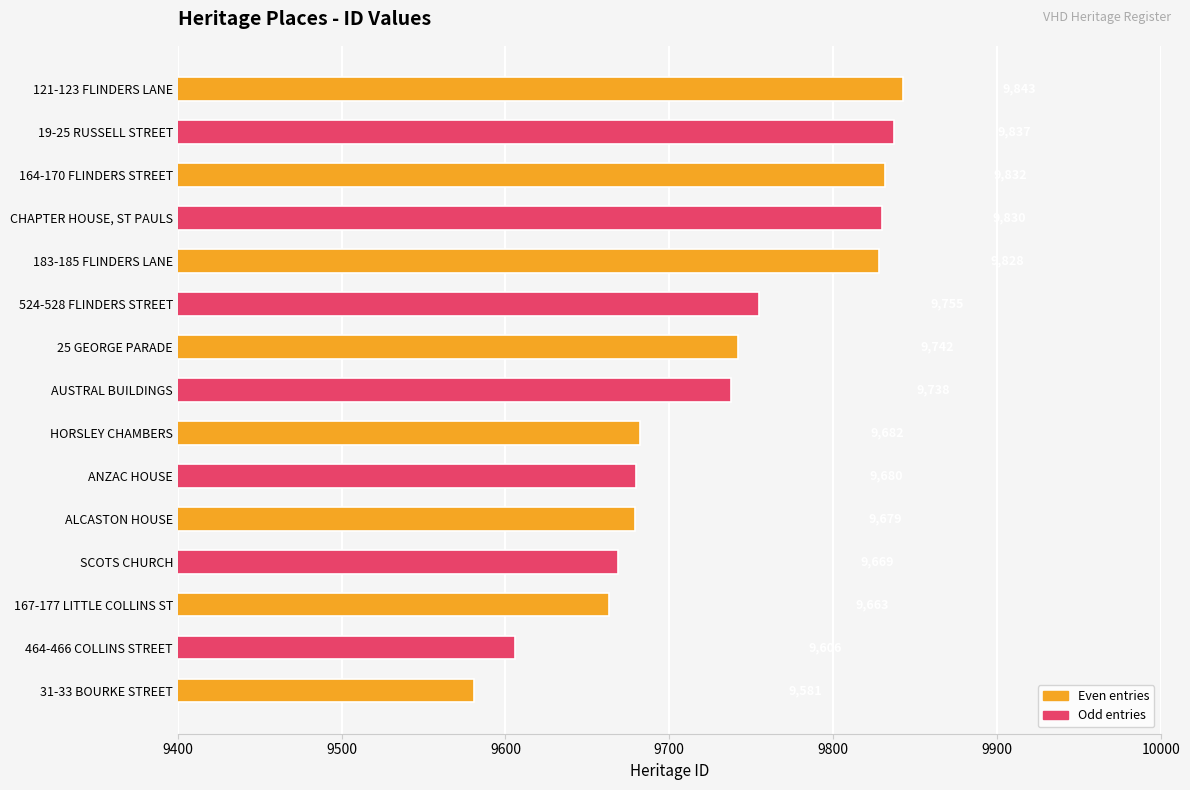

What is the change in value from 167-177 LITTLE COLLINS ST to ANZAC HOUSE?

+17